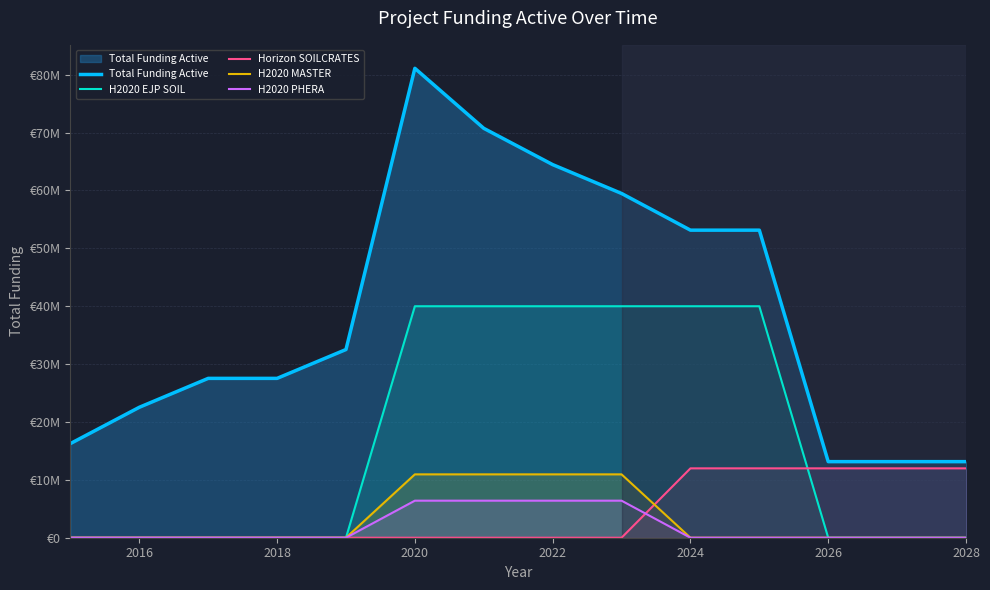

What is the value of the H2020 PHERA point at the 9th from the left?

6402164